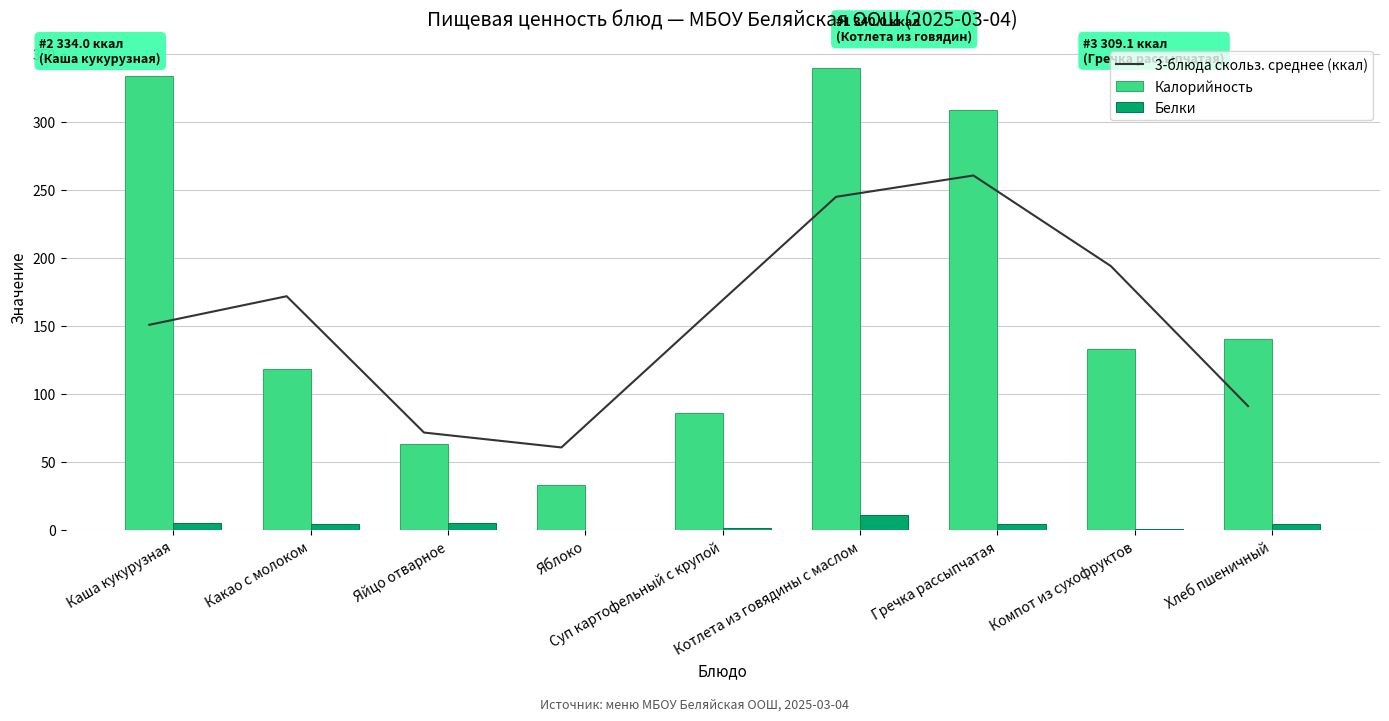

At which category is the sum across all series the highest?

Котлета из говядины с маслом